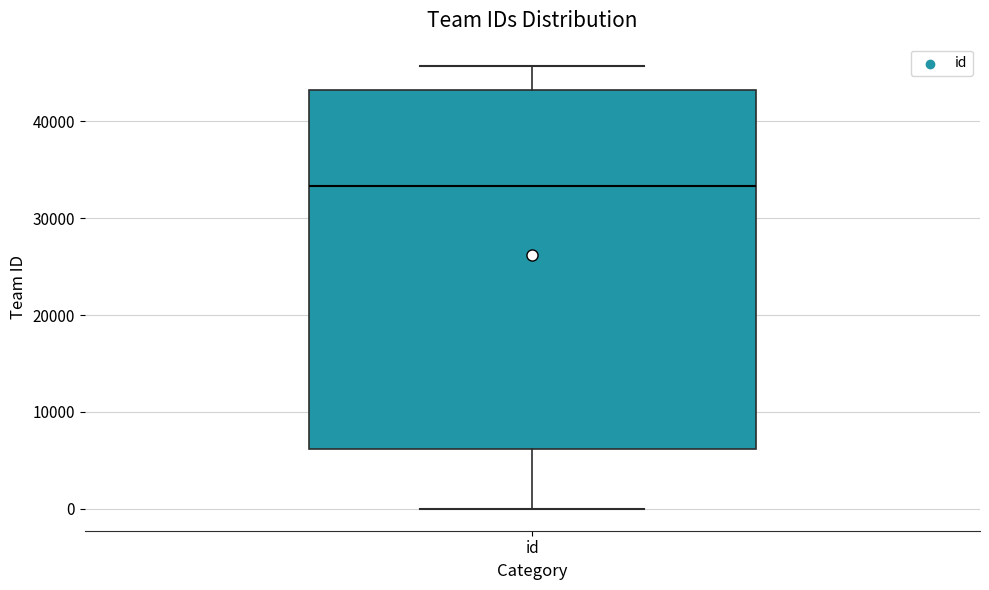

Read this box plot against the y-axis: the position of the median line, the range covered by the box, and the ends of both whiskers. The values are not printed on the chart, so give them approximately, as read against the axis.

median 33000, box 6000 to 43000, whiskers 0 to 46000